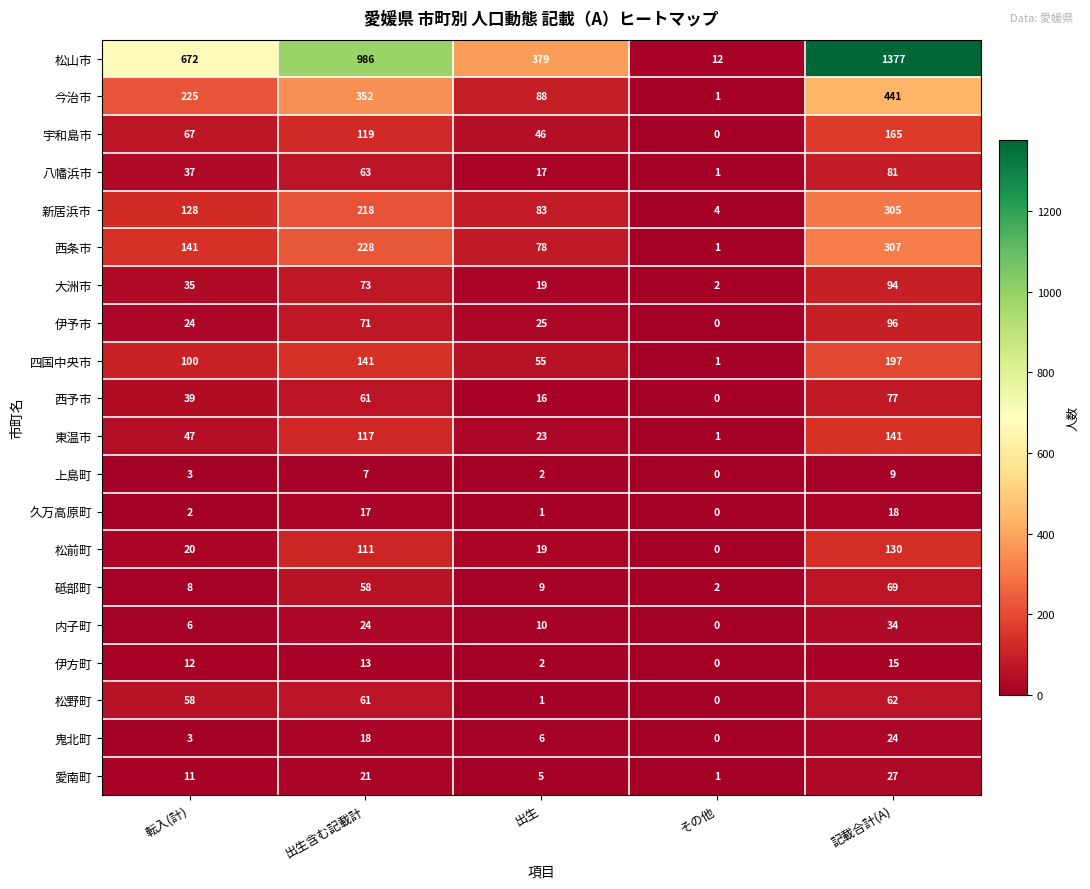

How many 東温市 values are between 23 and 117?

3